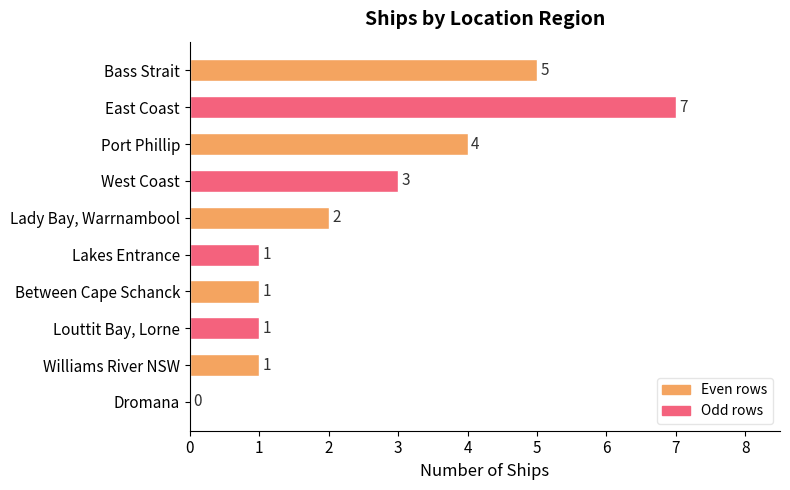

Read the value at West Coast.

3